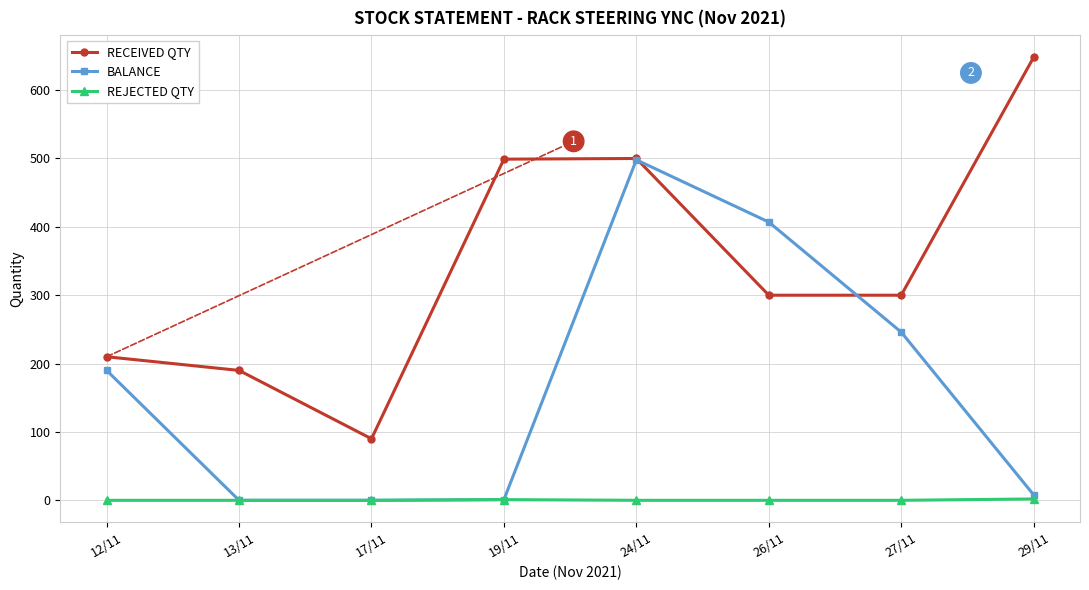

List the series in order of their peak value, lowest first.

REJECTED QTY, BALANCE, RECEIVED QTY